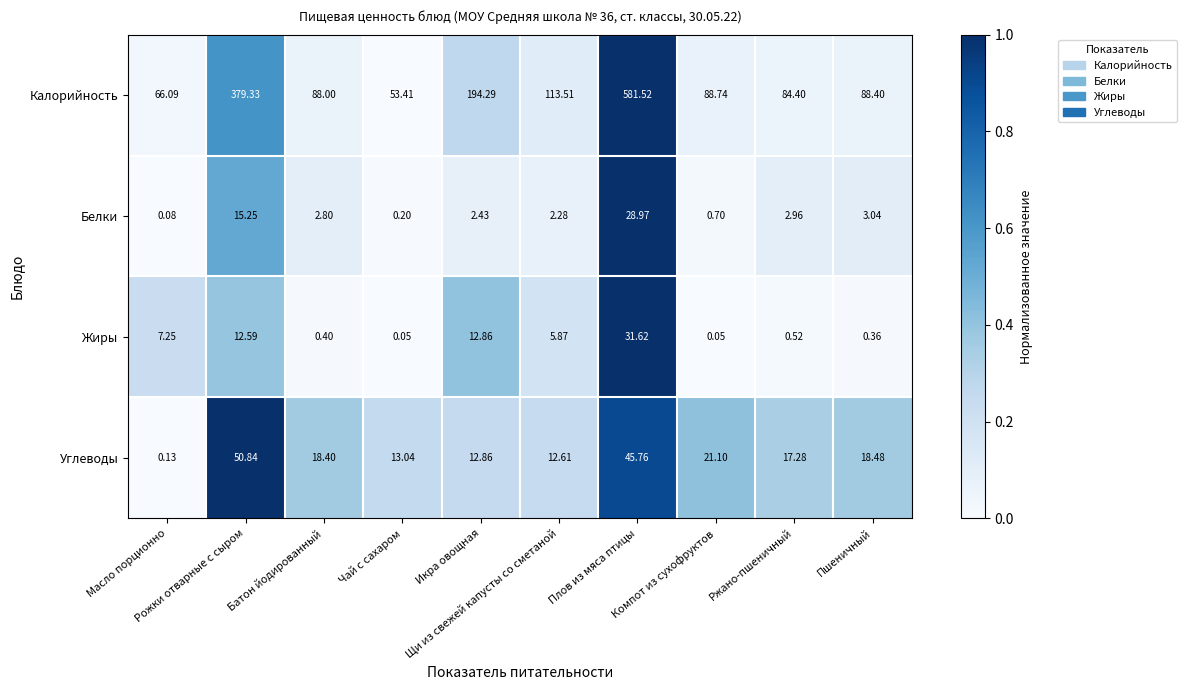

List the series in order of their peak value, lowest first.

Белки, Жиры, Углеводы, Калорийность